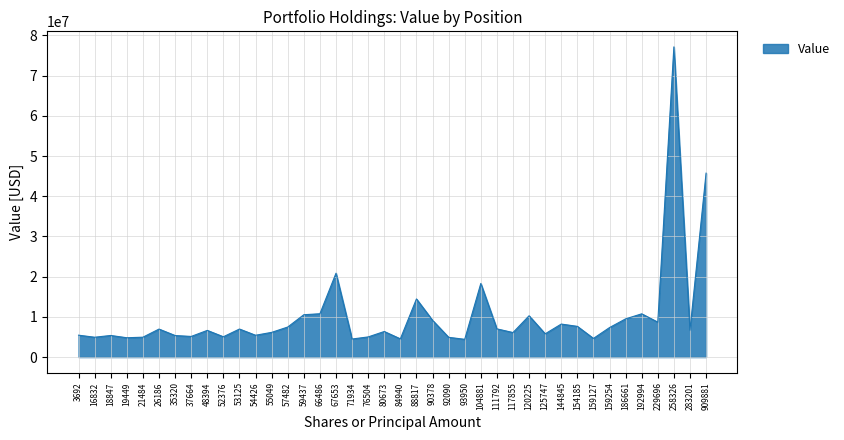

What is the difference between the maximum and minimum values?

72739000